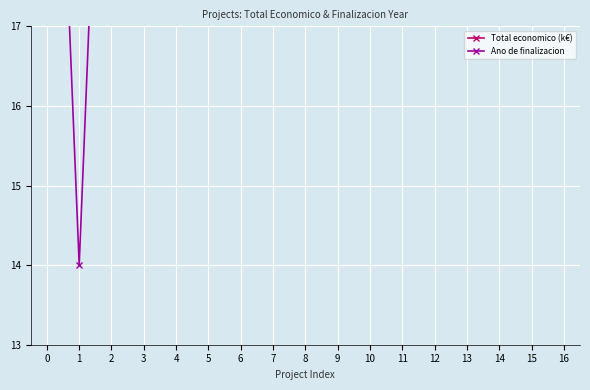

Is it true that Ano de finalizacion equals 24.0 at 3?

True